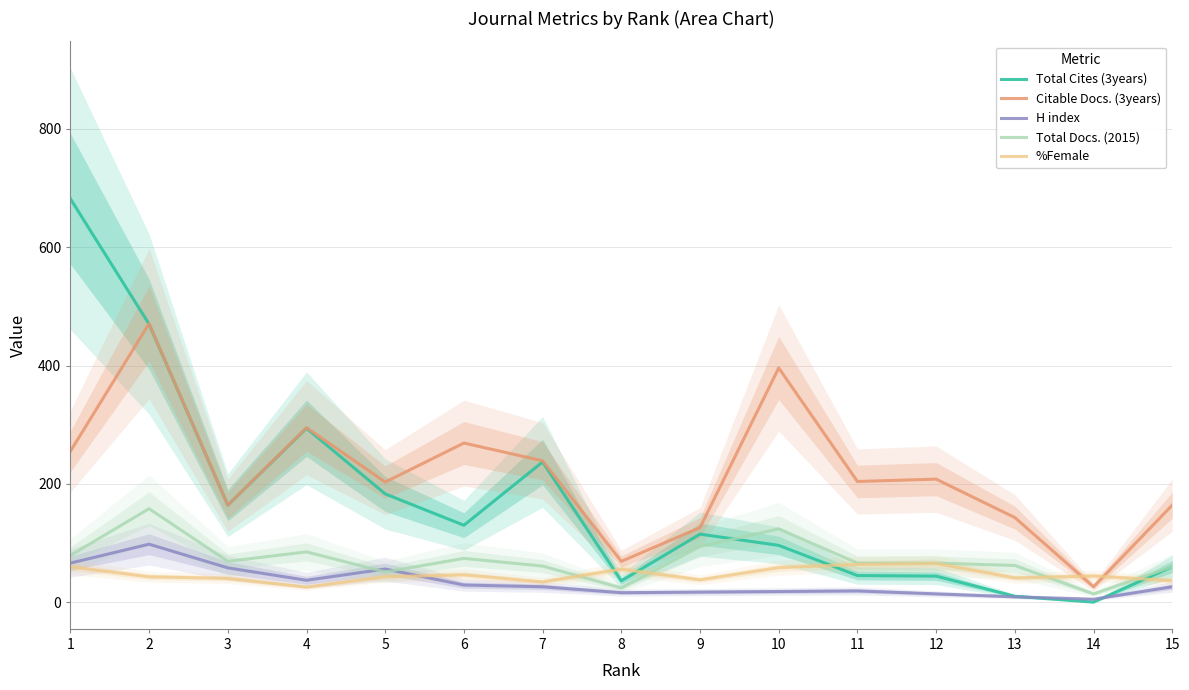

What is the value of the Total Docs. (2015) point at the 6th from the left?

74.0